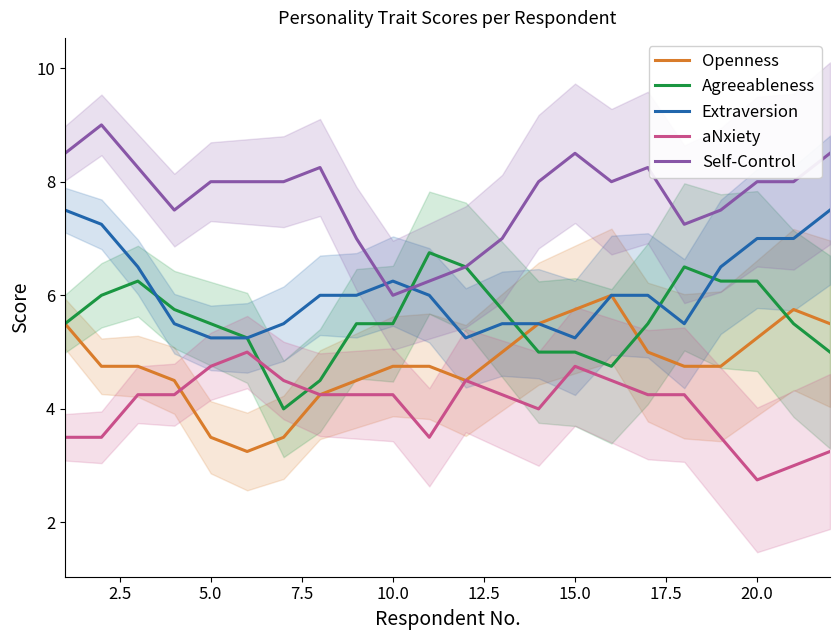

Which series has the largest total across all categories?

Self-Control